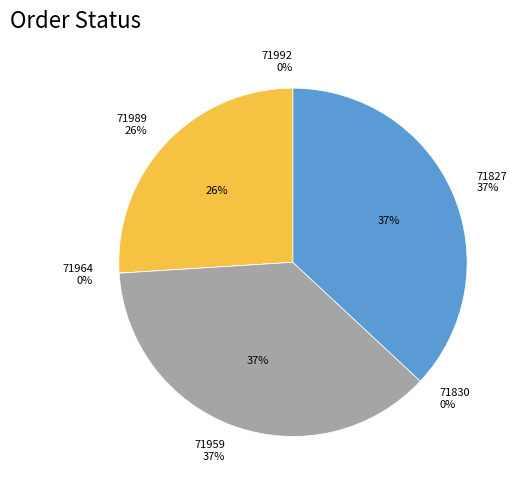

To the nearest percent, what is the difference between the 71989 and 71964 slice percentages?

26%